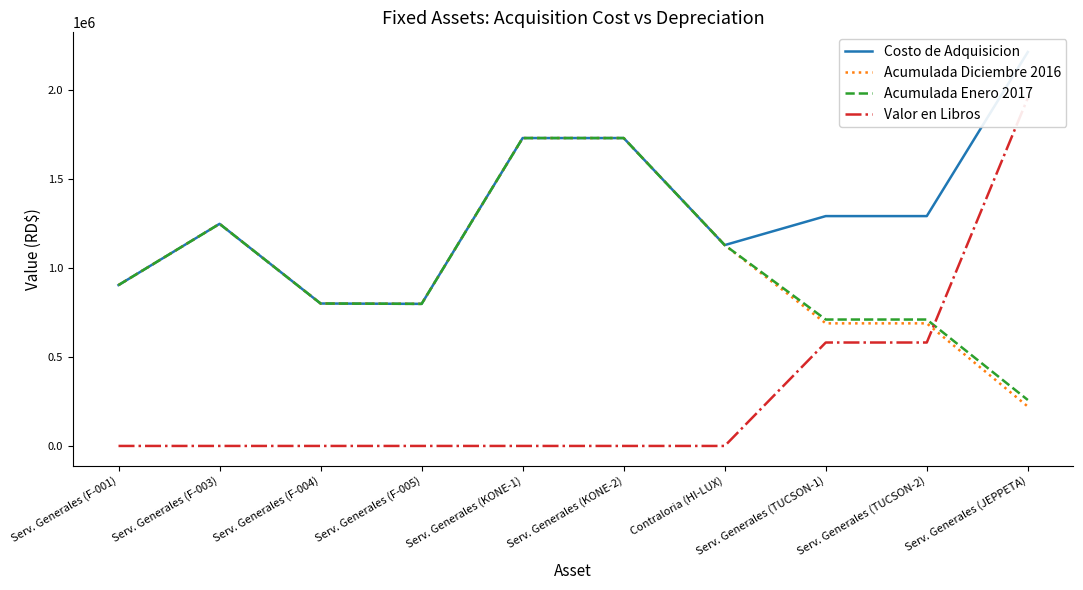

Reading left to right, what are all the values shown in this chart?

Costo de Adquisicion: 903735.0	1247716.7	800171.7	798171.7	1729686.8	1729686.8	1128390.1	1291248.0	1291248.0	2212924.6
Acumulada Diciembre 2016: 903734.0	1247715.7	800170.7	798170.7	1729685.8	1729685.8	1128389.1	688665.1	688665.1	221292.4
Acumulada Enero 2017: 903734.0	1247715.7	800170.7	798170.7	1729685.8	1729685.8	1128389.1	710185.8	710185.8	258174.4
Valor en Libros: 1.0	1.0	1.0	1.0	1.0	1.0	1.0	581062.2	581062.2	1954750.2